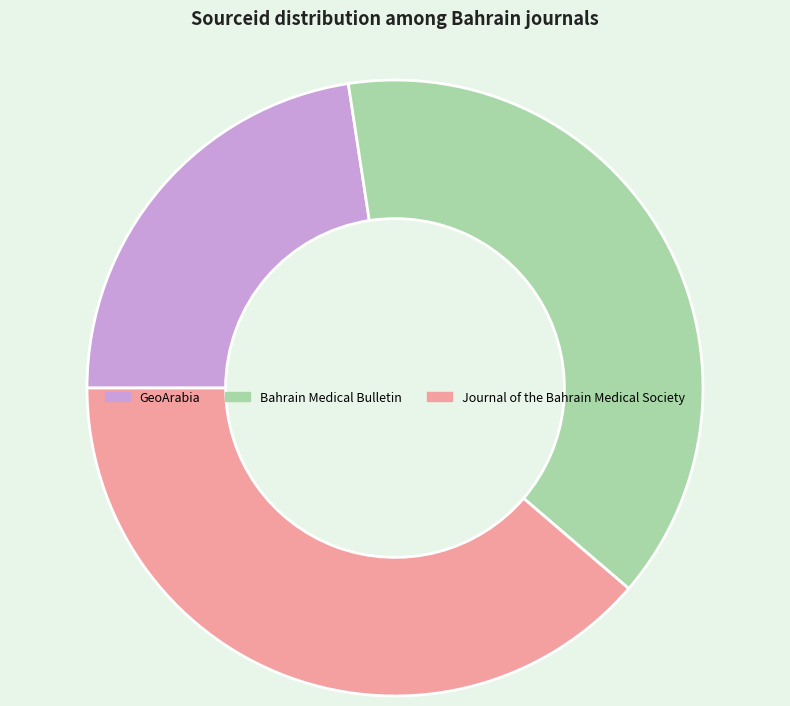

How many segments does this pie chart have?

3